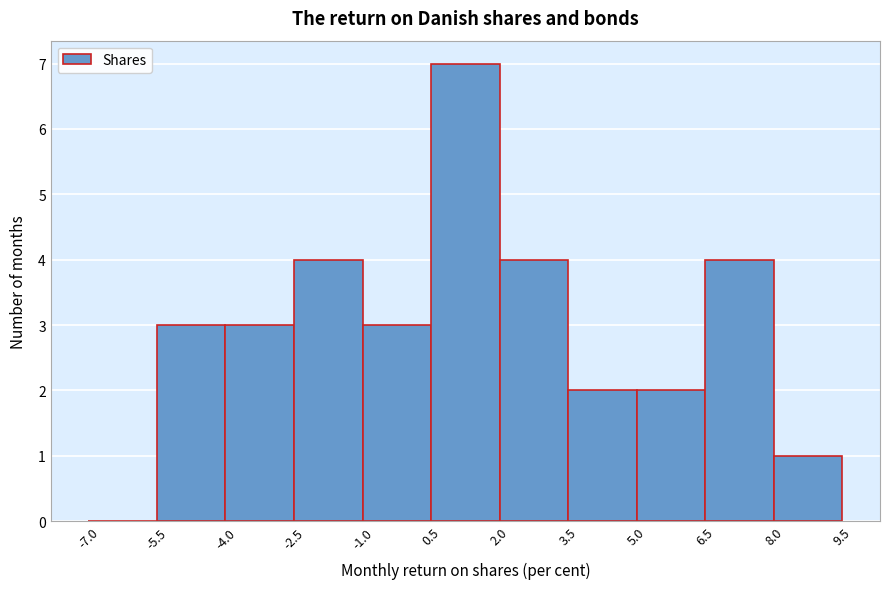

What is the height of the bar covering 3.5 to 5.0 on the x-axis? The values are not printed on the chart, so give them approximately, as read against the axis.

2